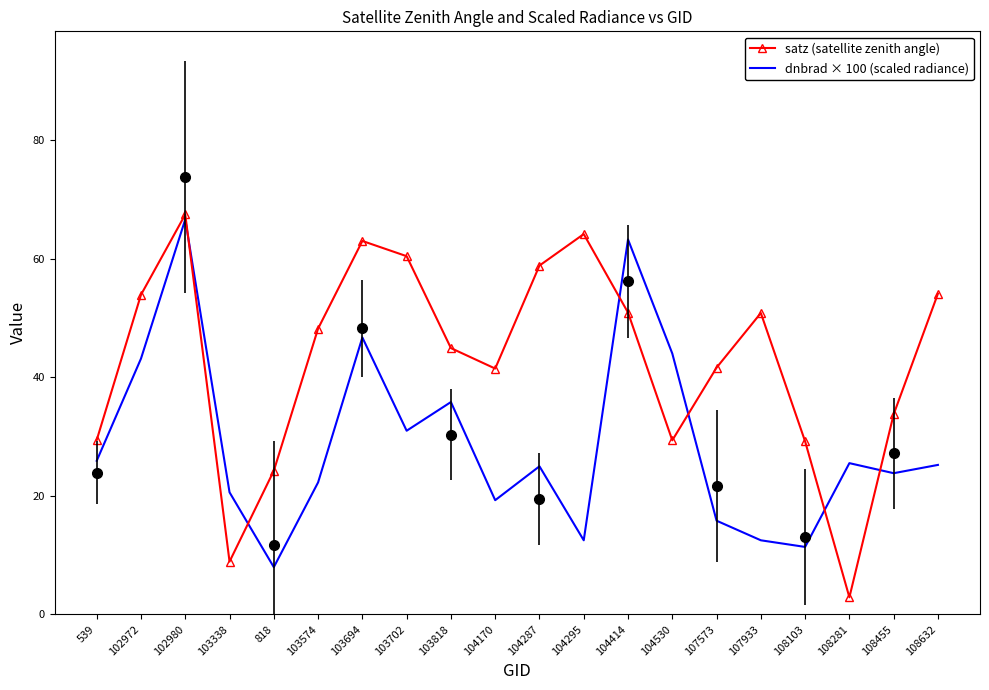

At which category does satz (satellite zenith angle) reach its first local peak?

102980